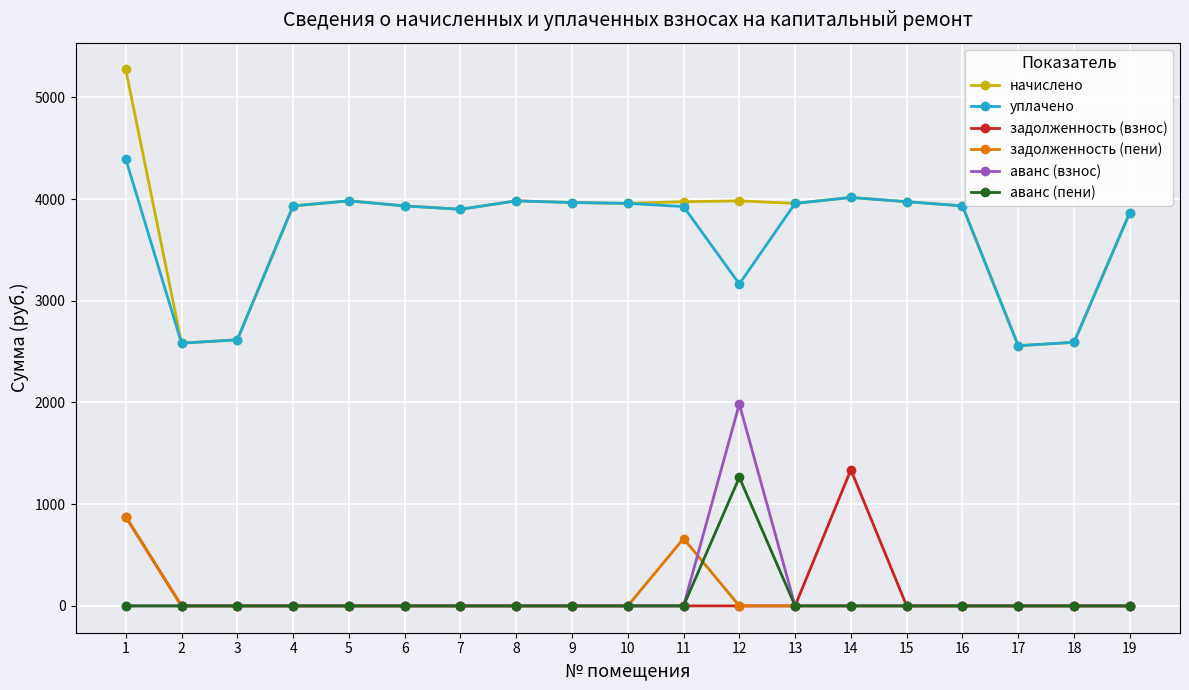

True or false: начислено and задолженность (пени) cross at least once.

False